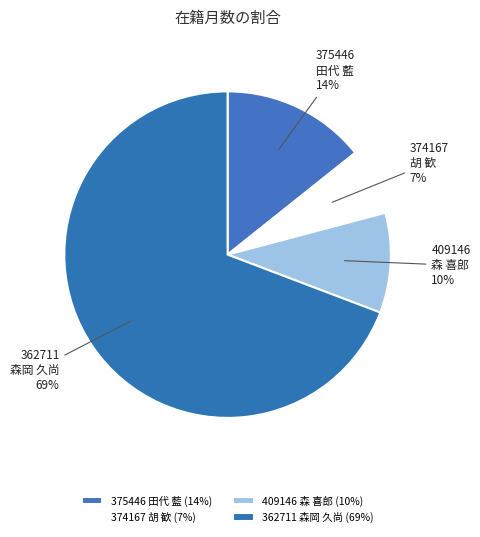

How many segments does this pie chart have?

4